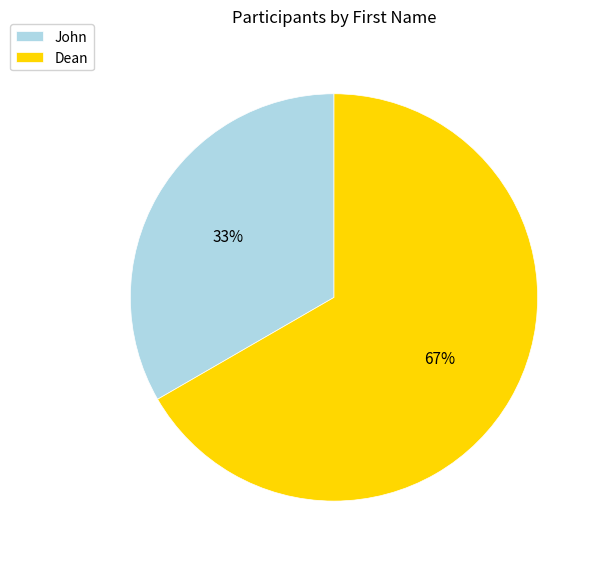

Is it true that John is 33% of the pie?

True